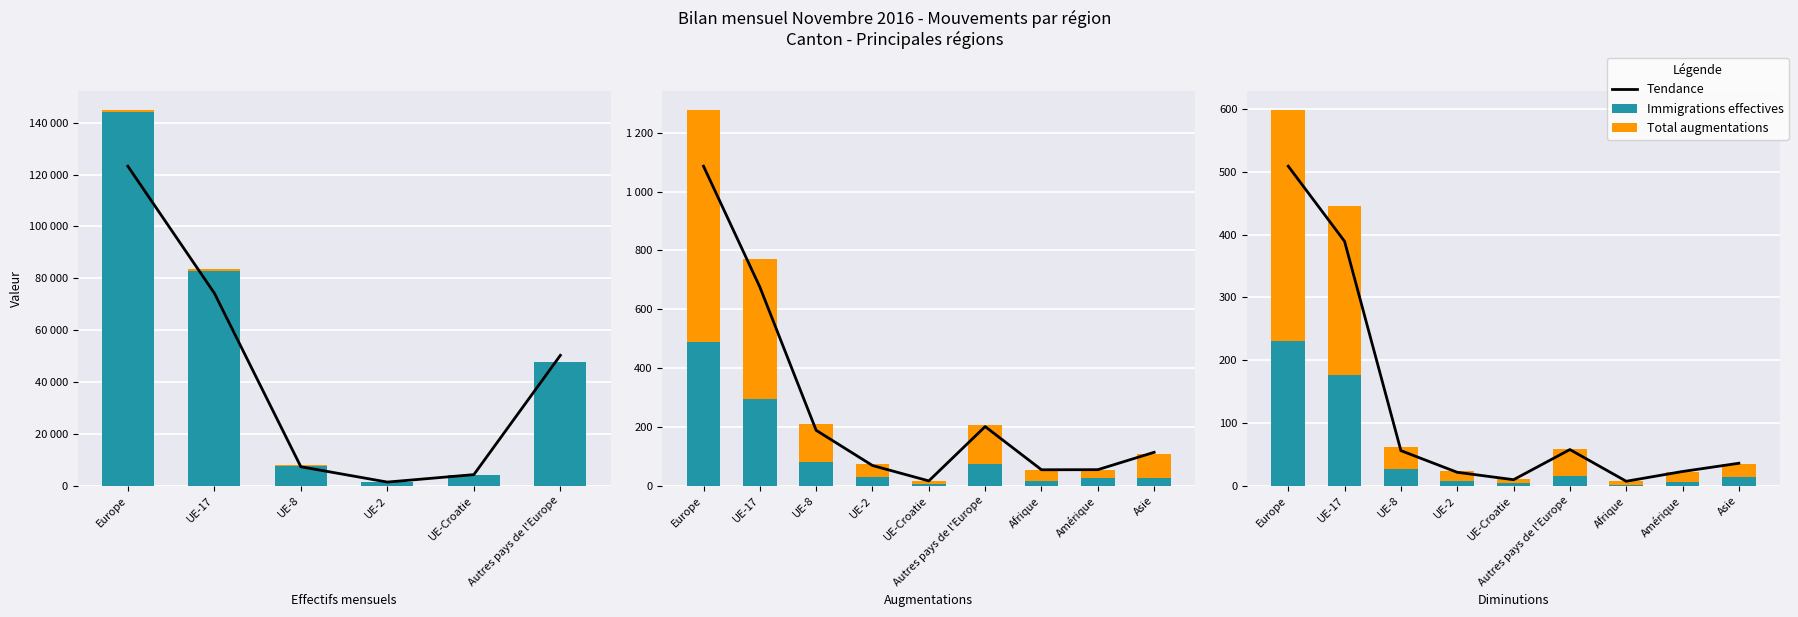

What is the spread (max minus min) of values at UE-8?

103